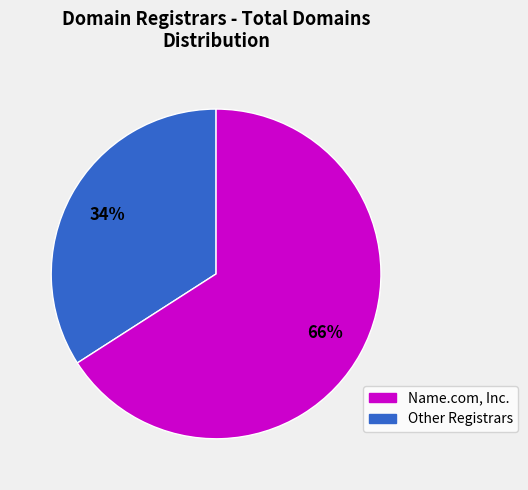

To the nearest percent, what is the average slice percentage?

50%